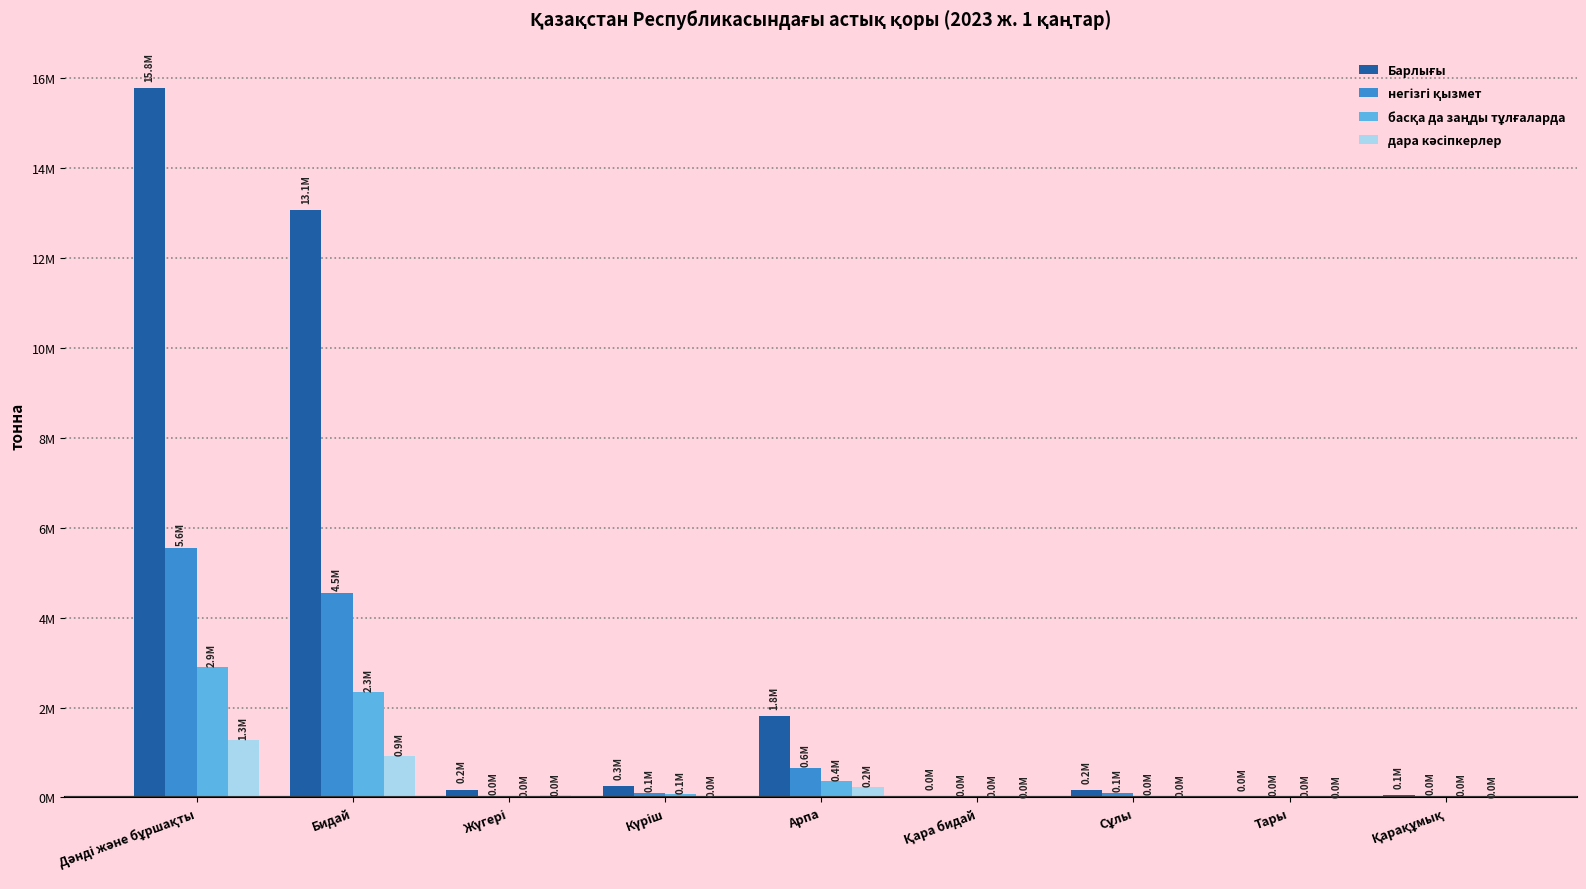

What is the sum of all дара кәсіпкерлер values?

2547289.0